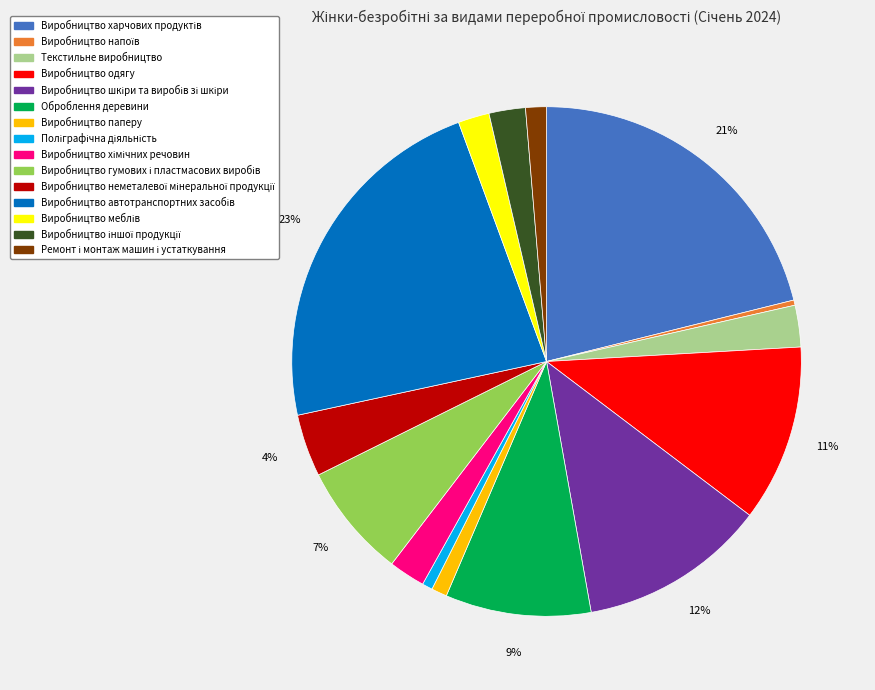

What percentage is the Виробництво паперу slice, to the nearest percent?

1%